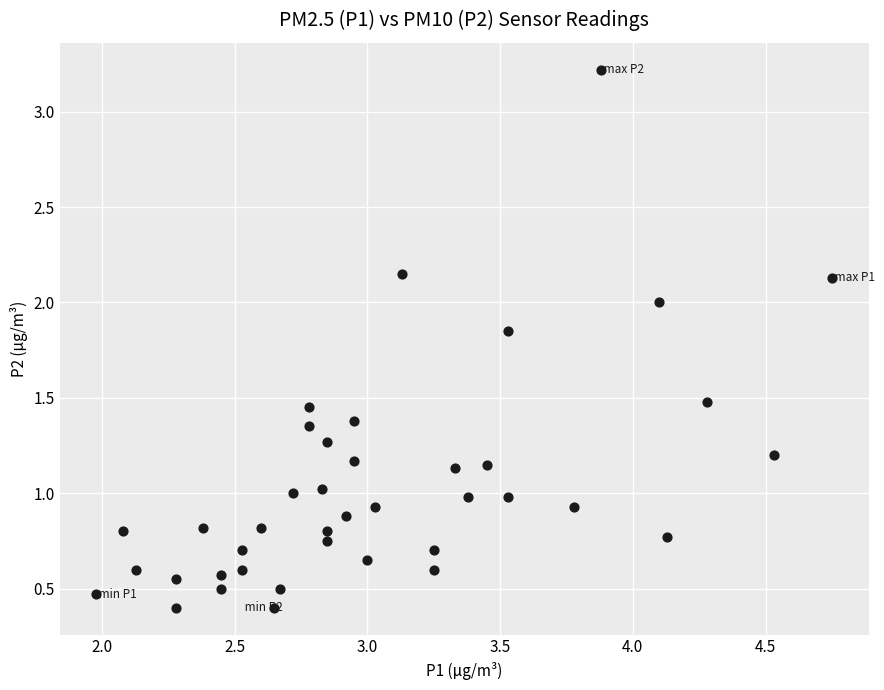

What is the range of Y values (max minus min)?

2.8